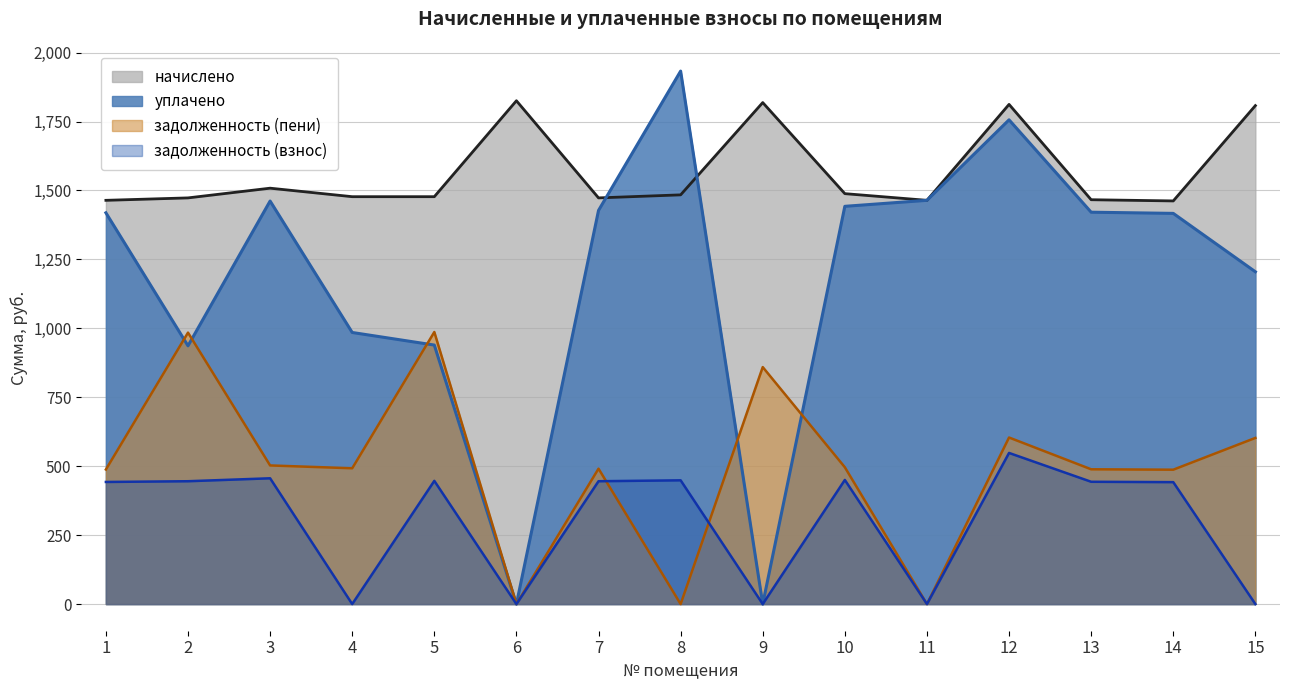

Rank the series at 10 from lowest to highest value.

задолженность (взнос), задолженность (пени), уплачено, начислено